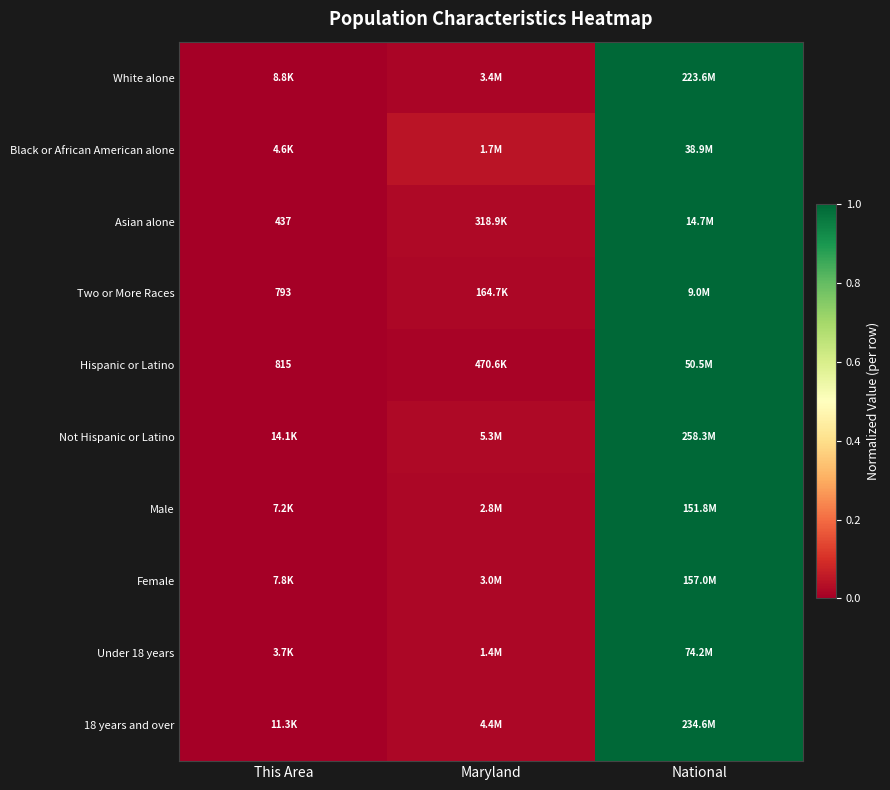

What is the maximum value shown in the chart?

1.0